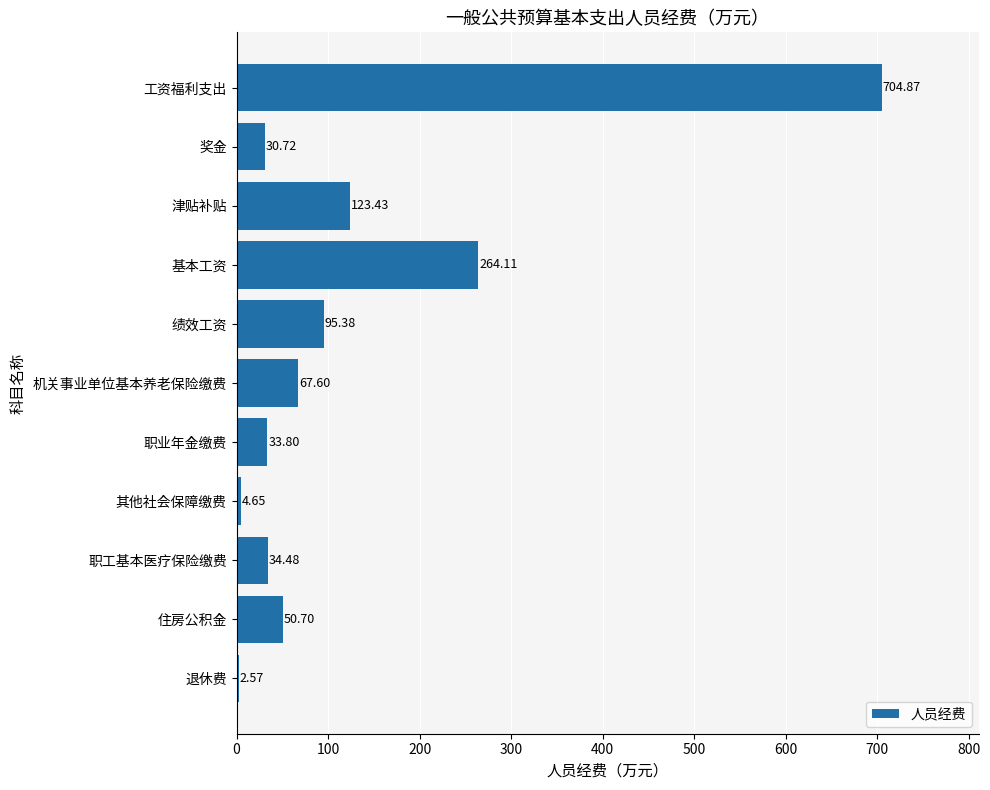

How many bars are there in total?

11